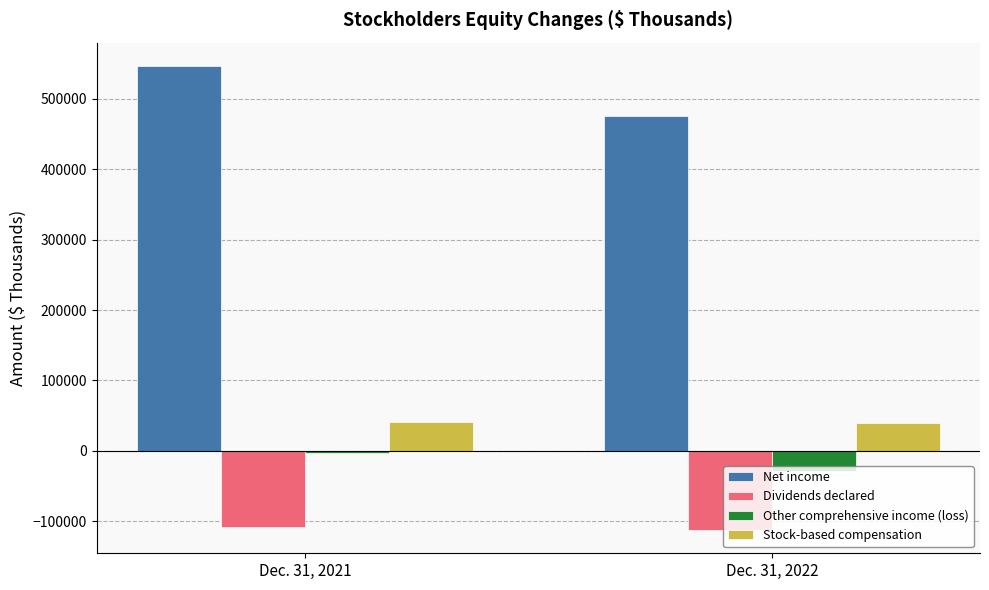

What is the total value across all series at Dec. 31, 2022?

373317